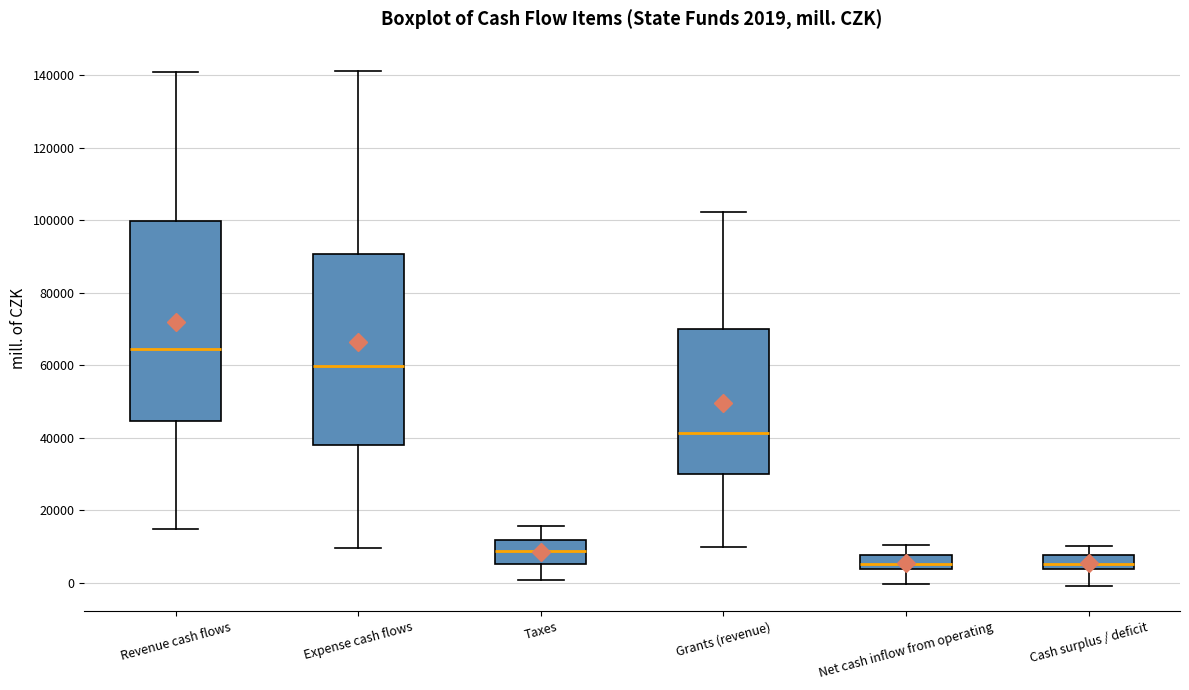

Which box is the tallest, from its lower edge to its upper edge?

Revenue cash flows